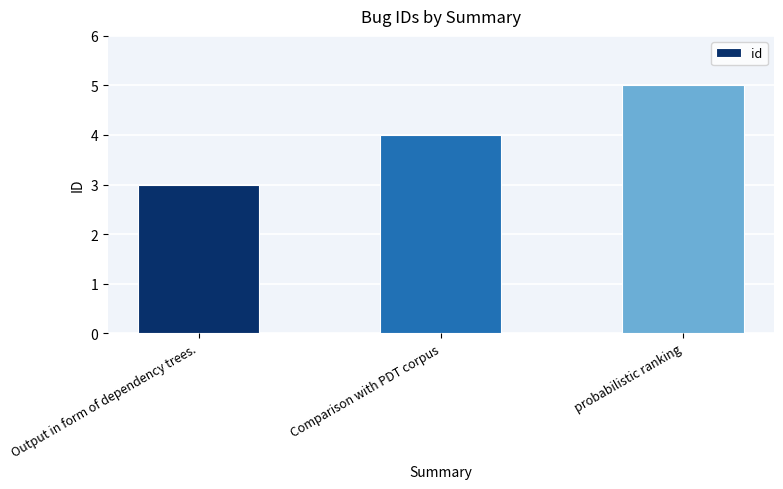

What is the sum of the values at Output in form of dependency trees. and probabilistic ranking?

8